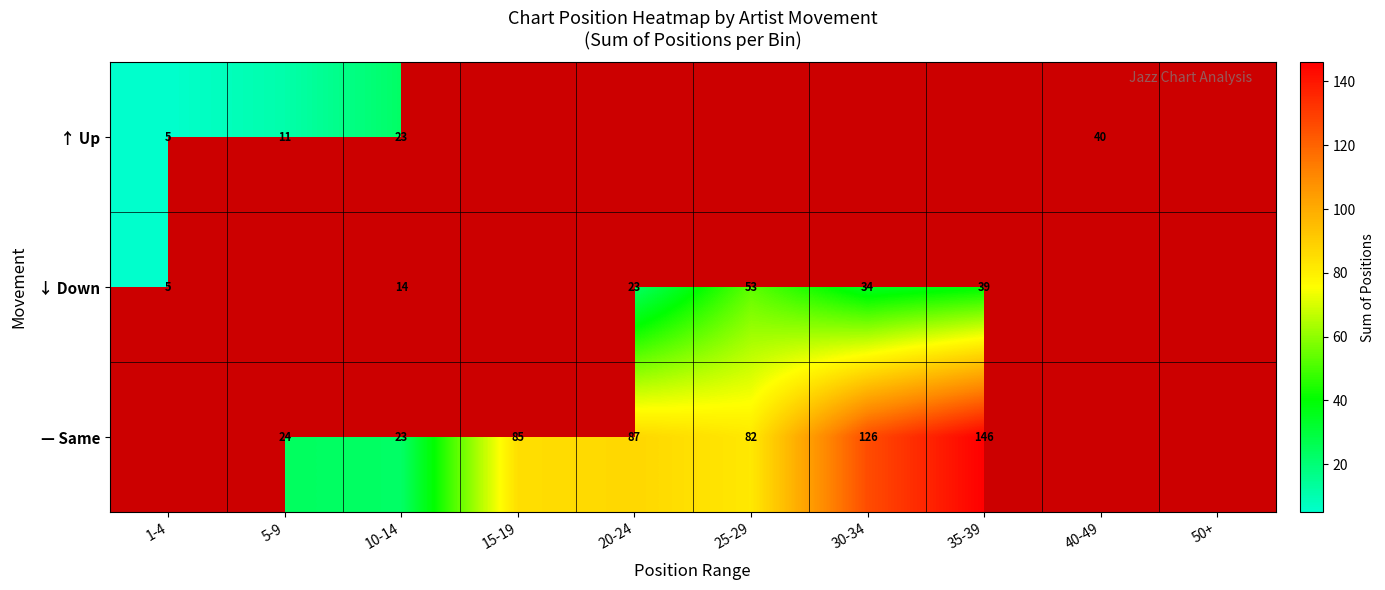

At which category is the sum across all series the highest?

10-14